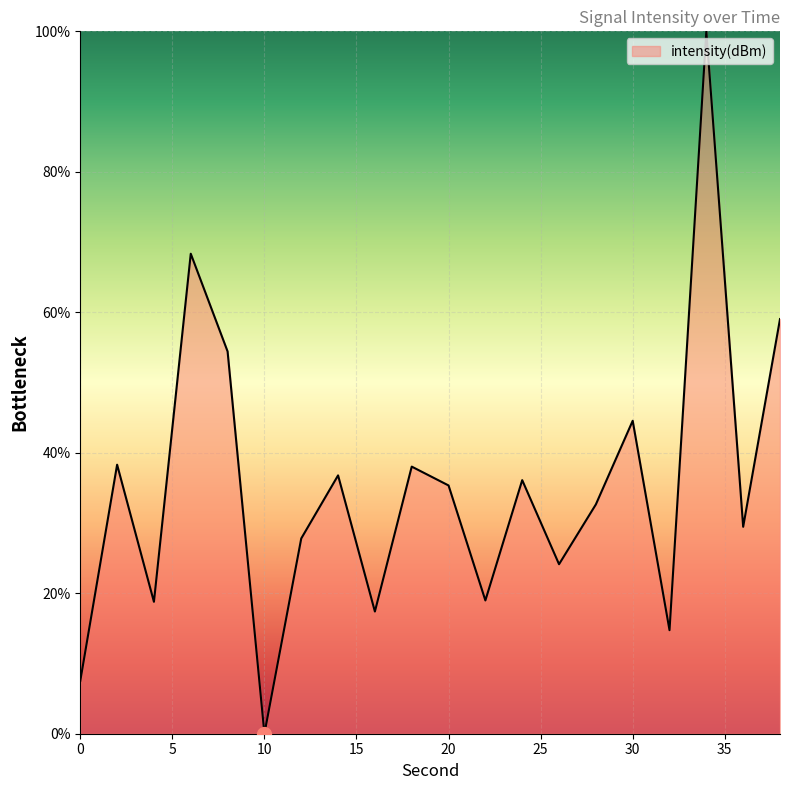

What is the greatest value displayed?

100.0